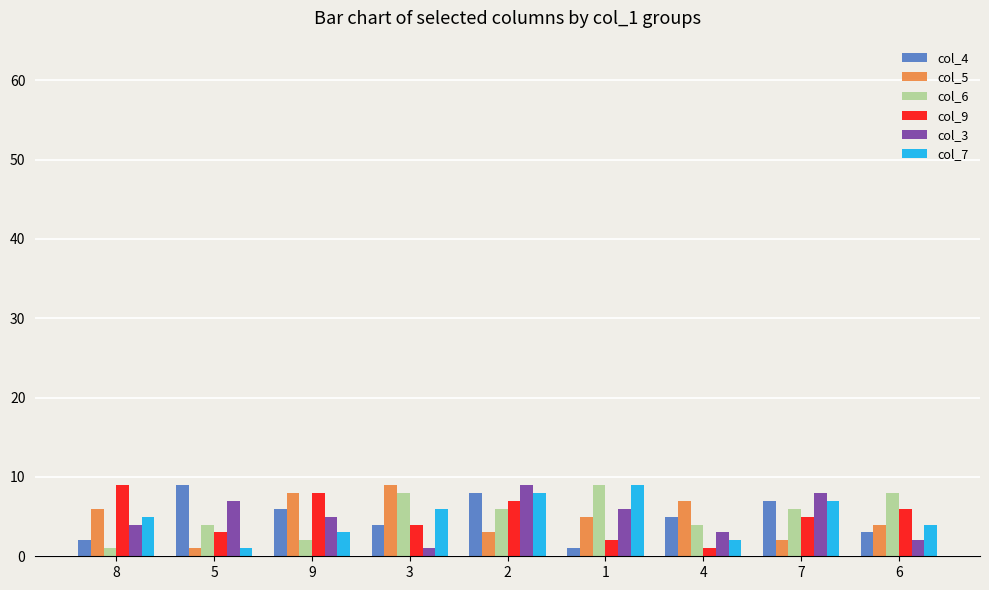

The col_9 series shows 3 at 7. True or false?

False